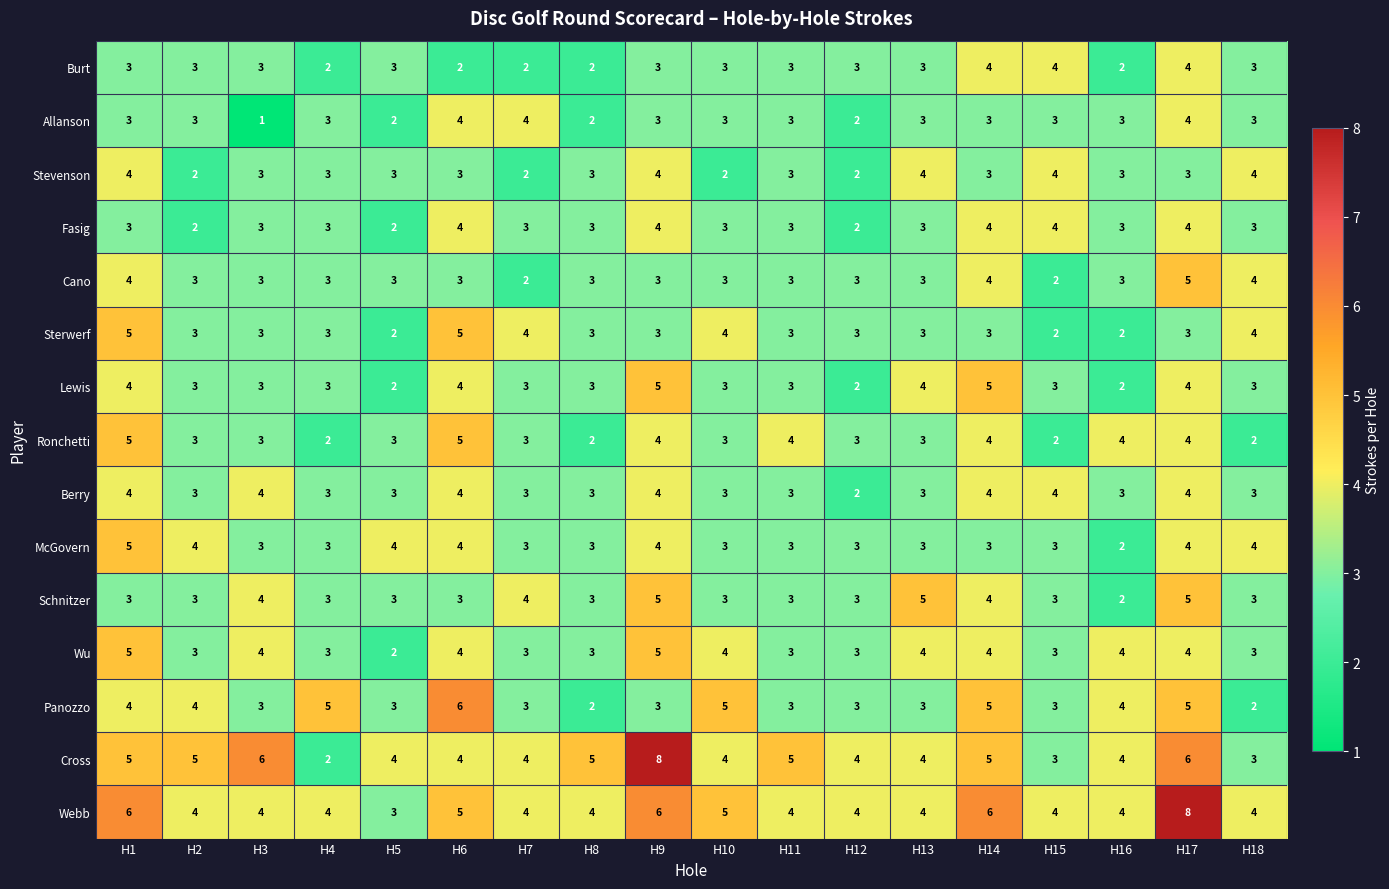

What is the total value across all series at H18?

48